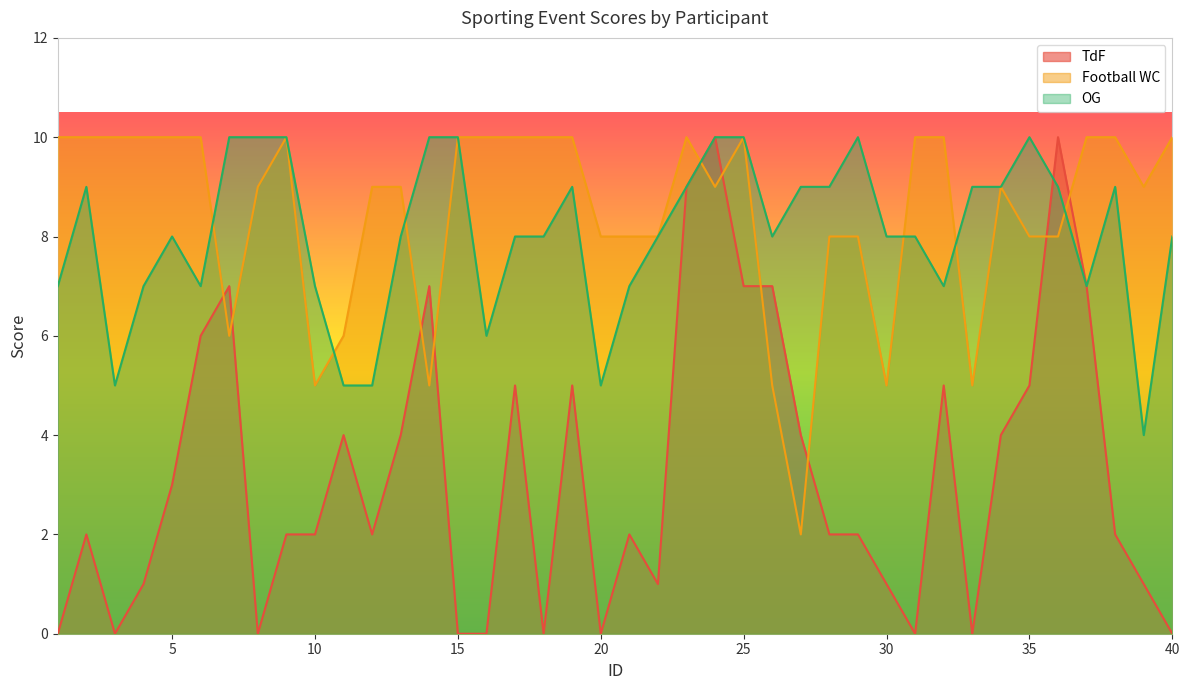

At which category is the sum across all series the highest?

24